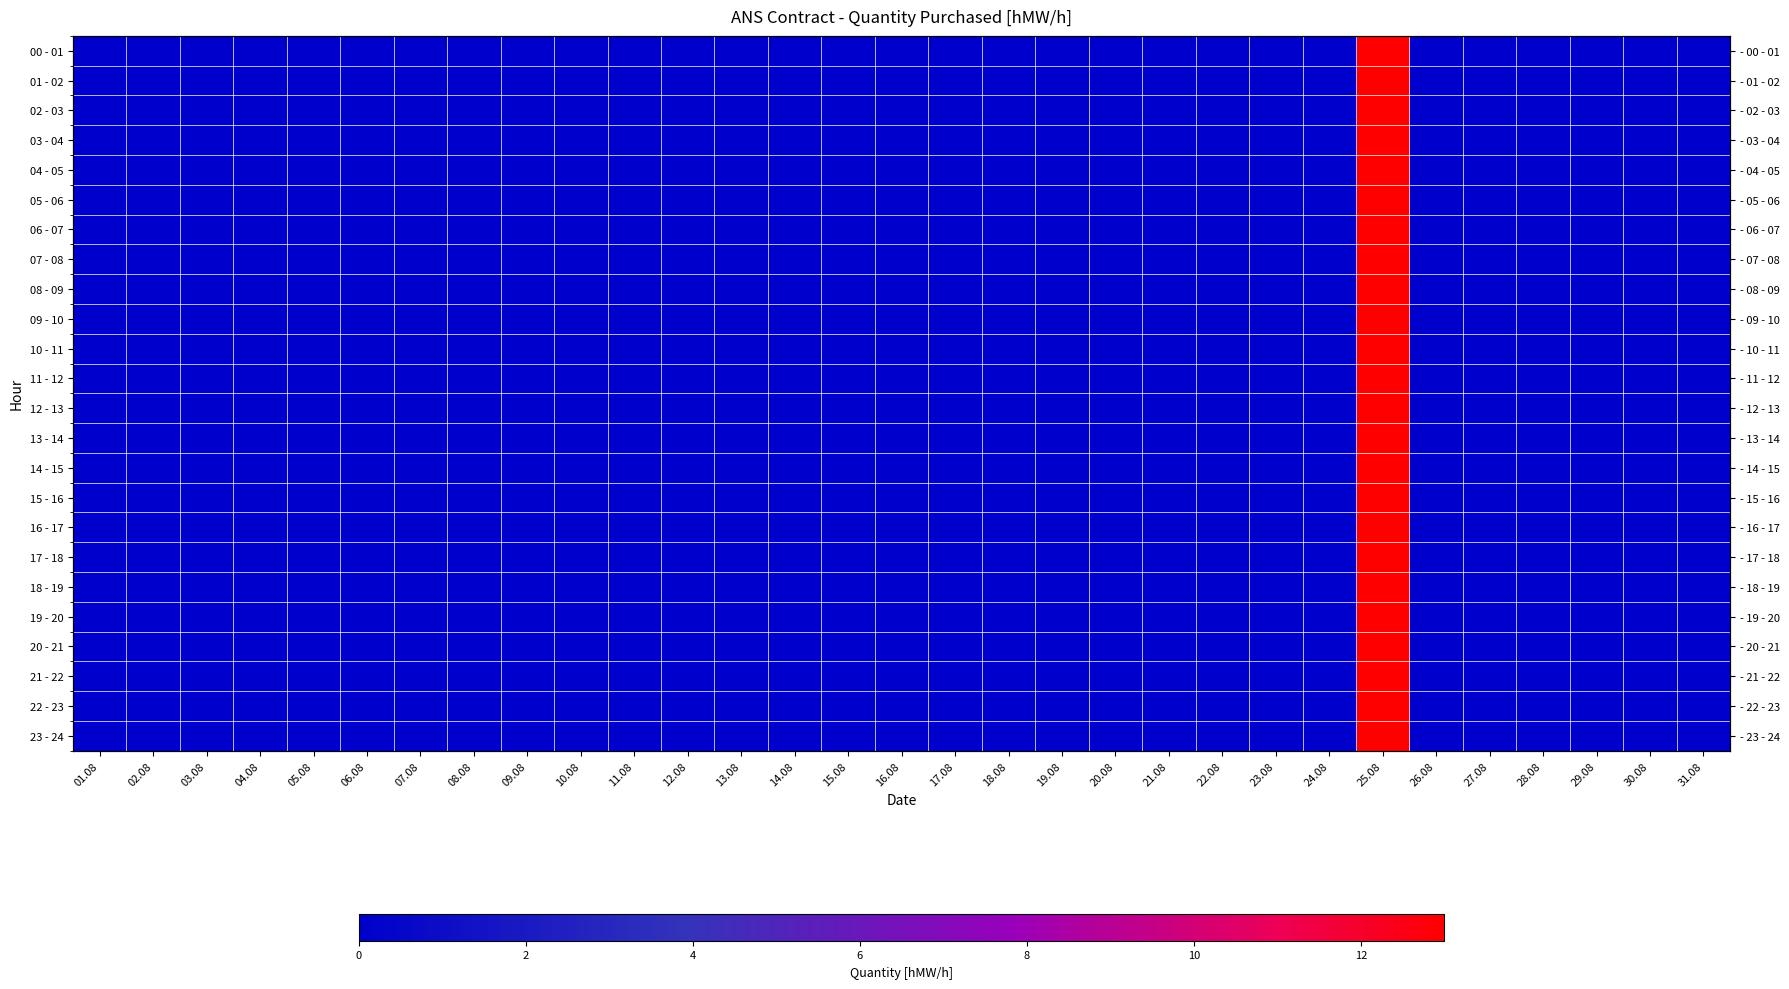

The value of 17 - 18 at 26.08 is -9. True or false?

False